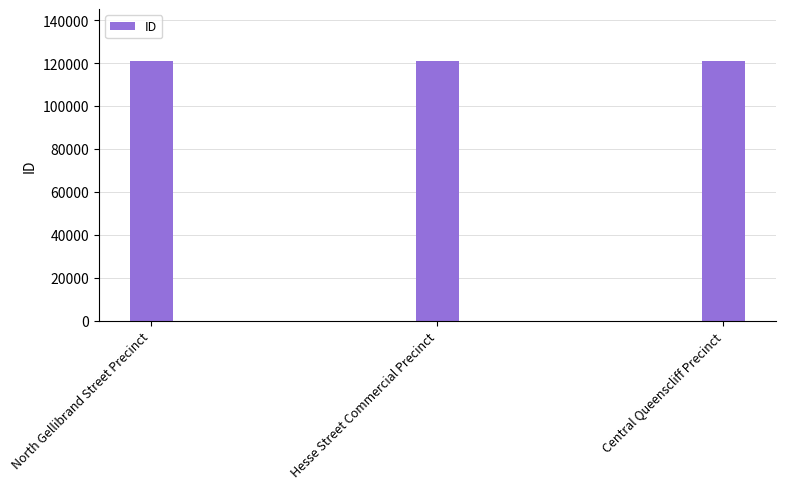

What is the label of the 1st bar from the right?

Central Queenscliff Precinct